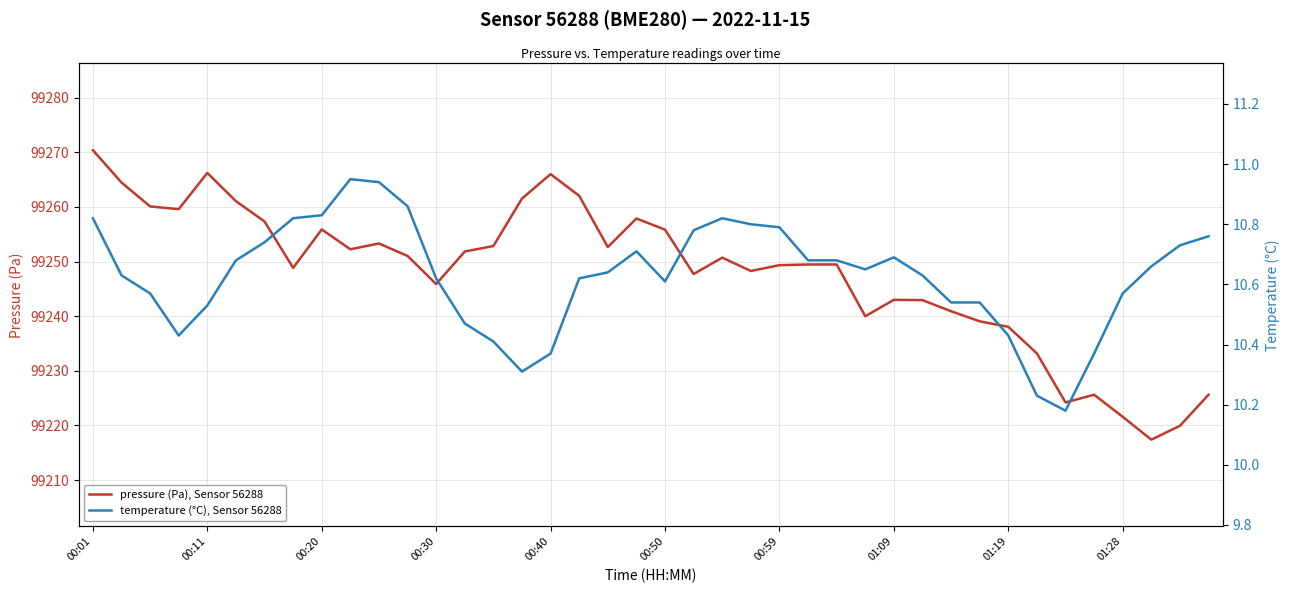

Which category has the highest value in the pressure (Pa), Sensor 56288 series?

00:01